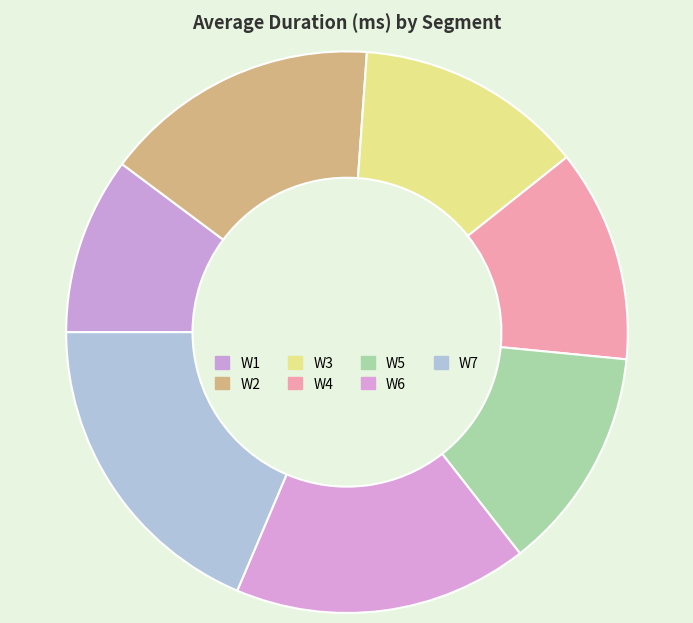

What percentage is NOT represented by W3?

86.8%